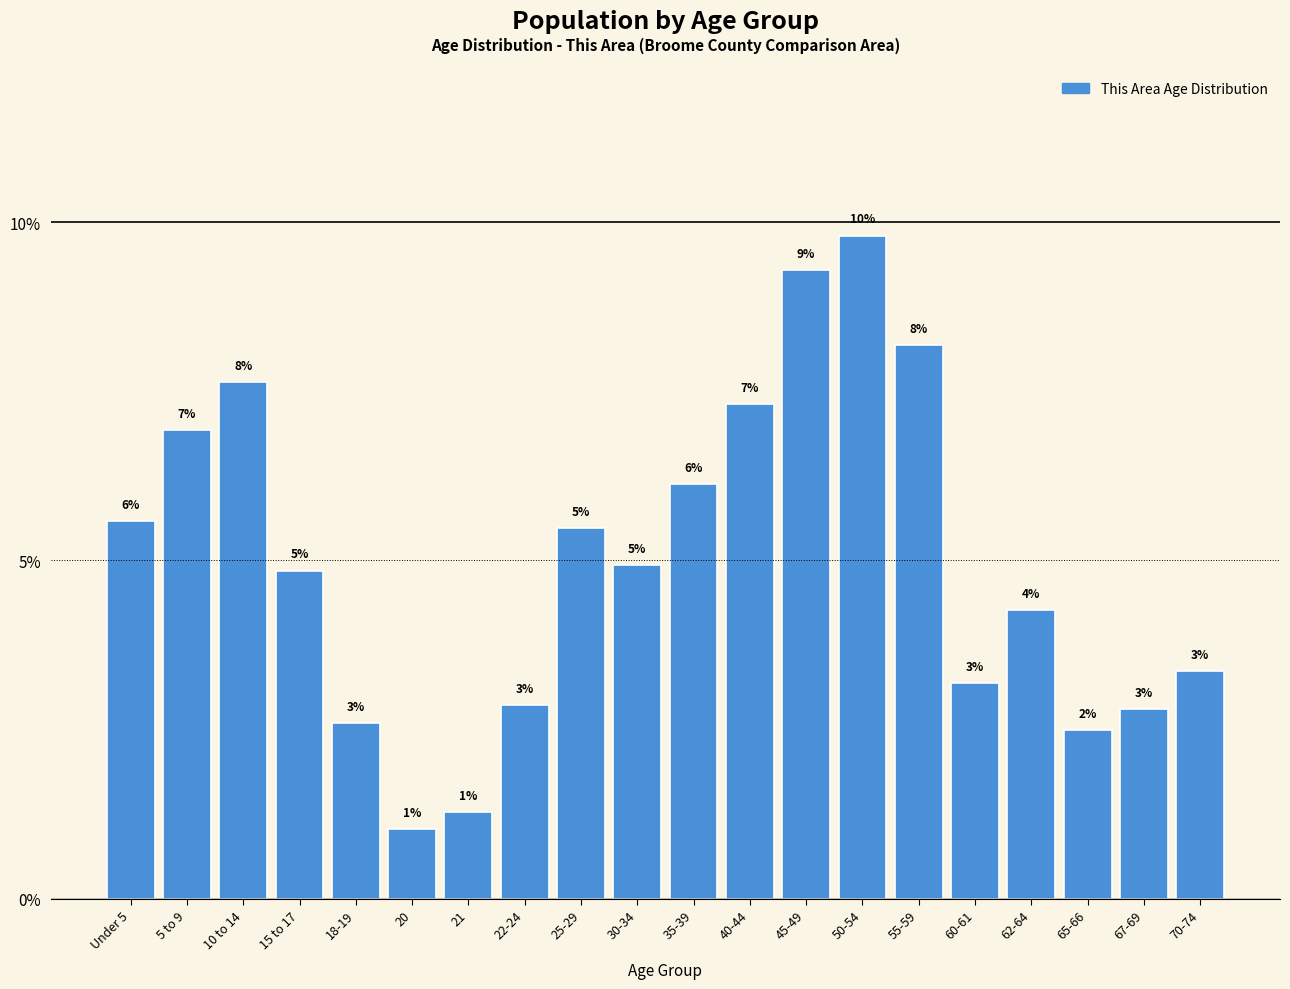

How many bars are there in total?

20